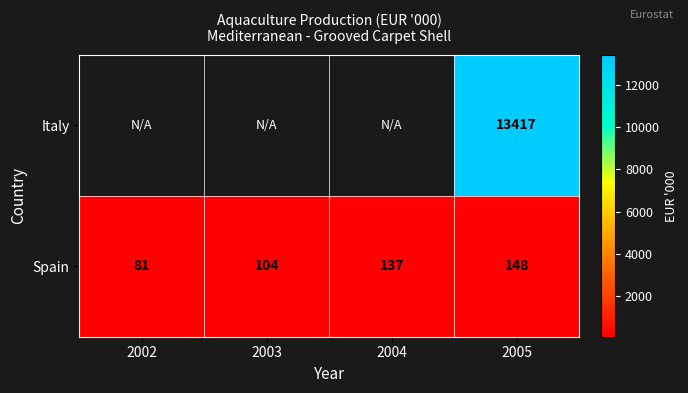

At which category is the sum across all series the highest?

2005